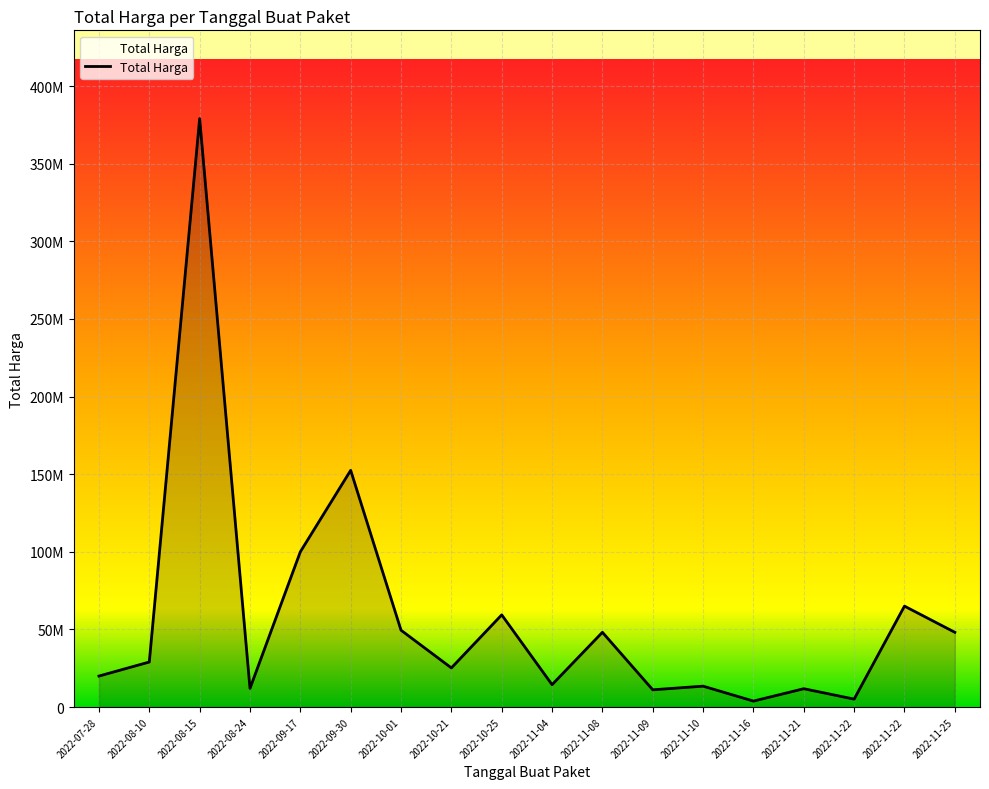

What is the smallest value displayed?

3825000